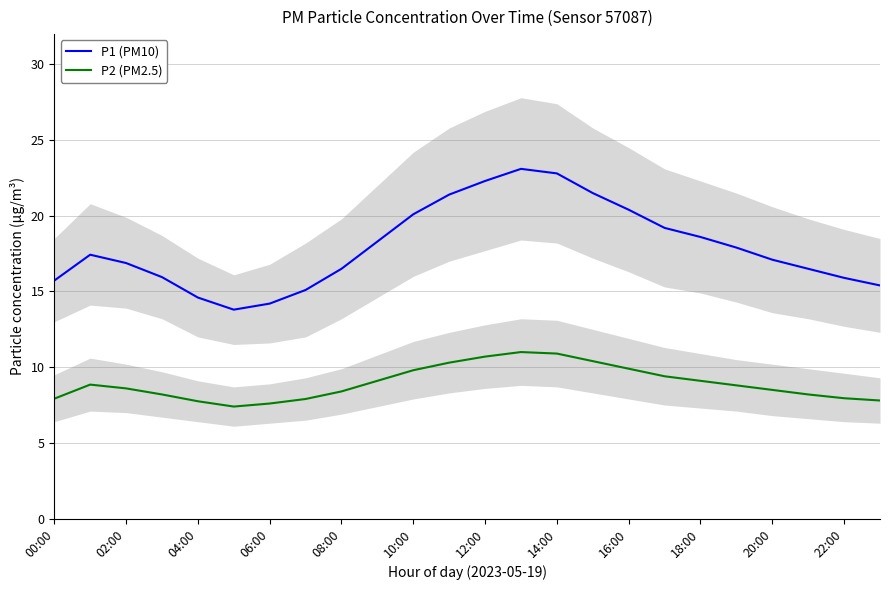

Is the value of P2 (PM2.5) at 06:00 greater than the value of P1 (PM10) at 08:00?

No